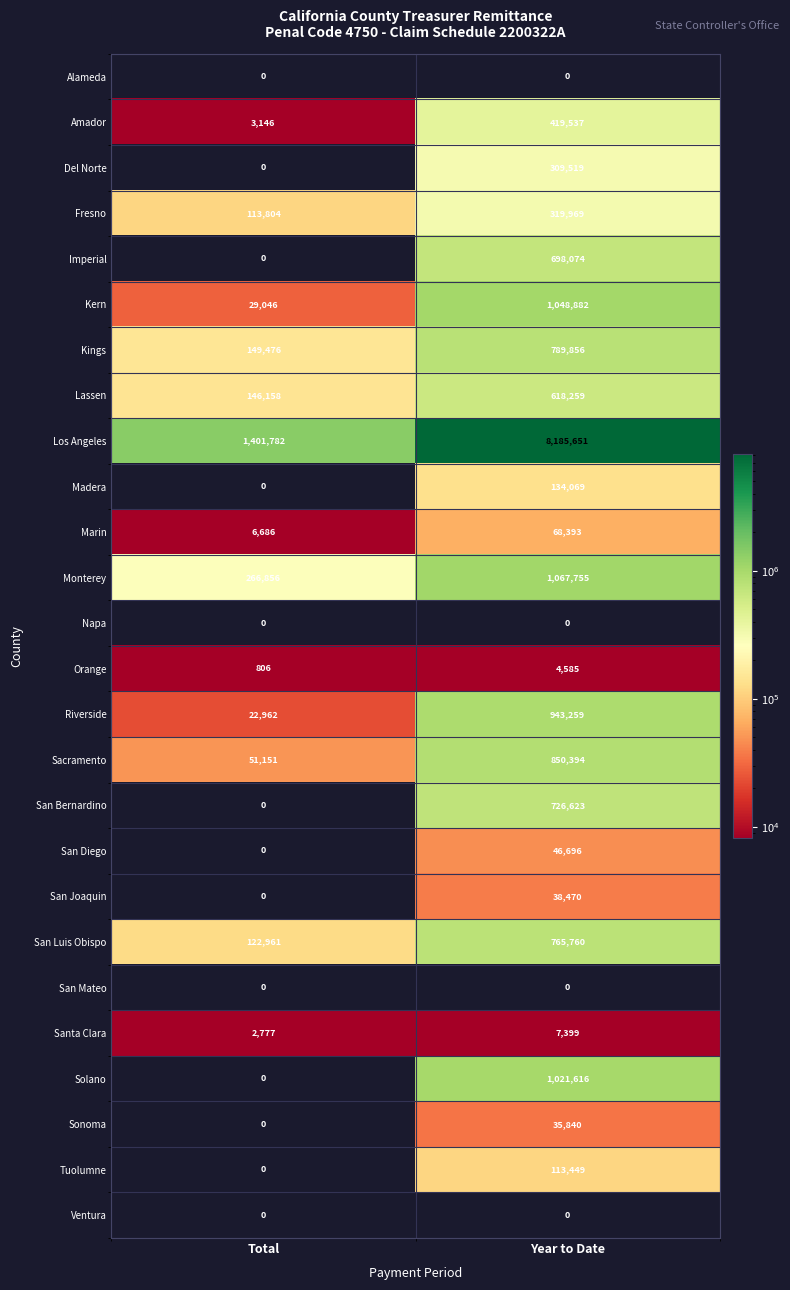

Is it true that San Luis Obispo equals 474481 at Year to Date?

False